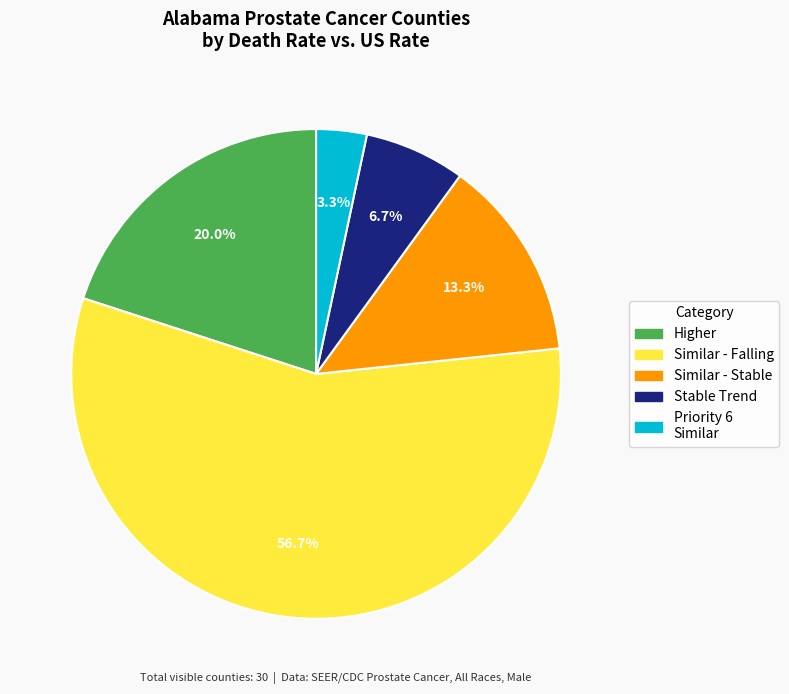

How many segments does this pie chart have?

5